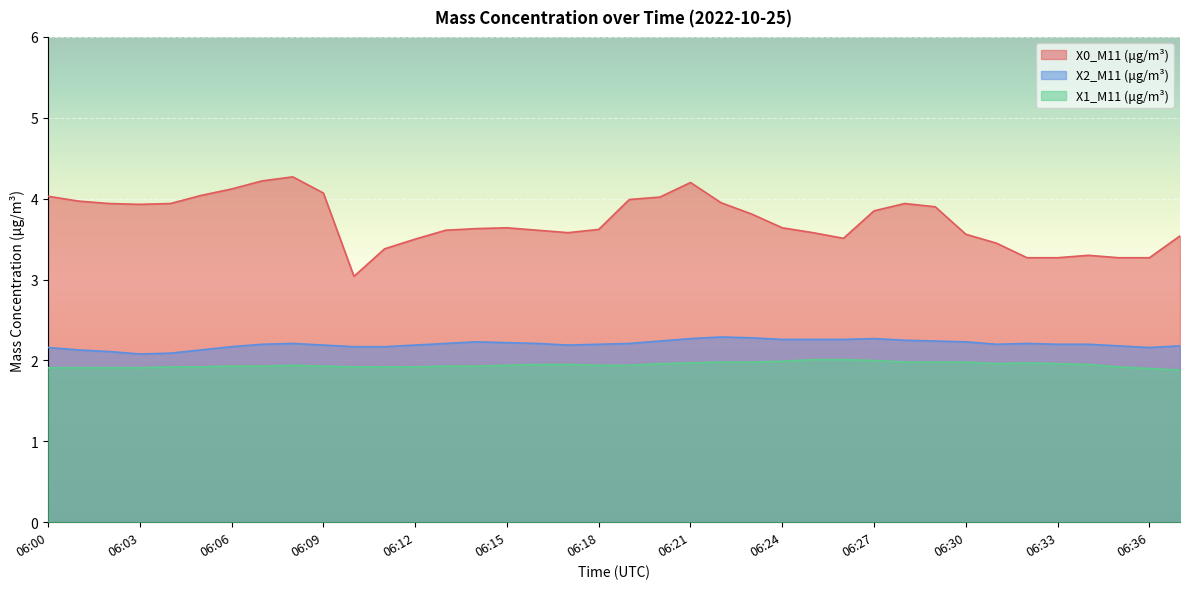

Which has a higher value, 06:16 or 06:11?

06:16